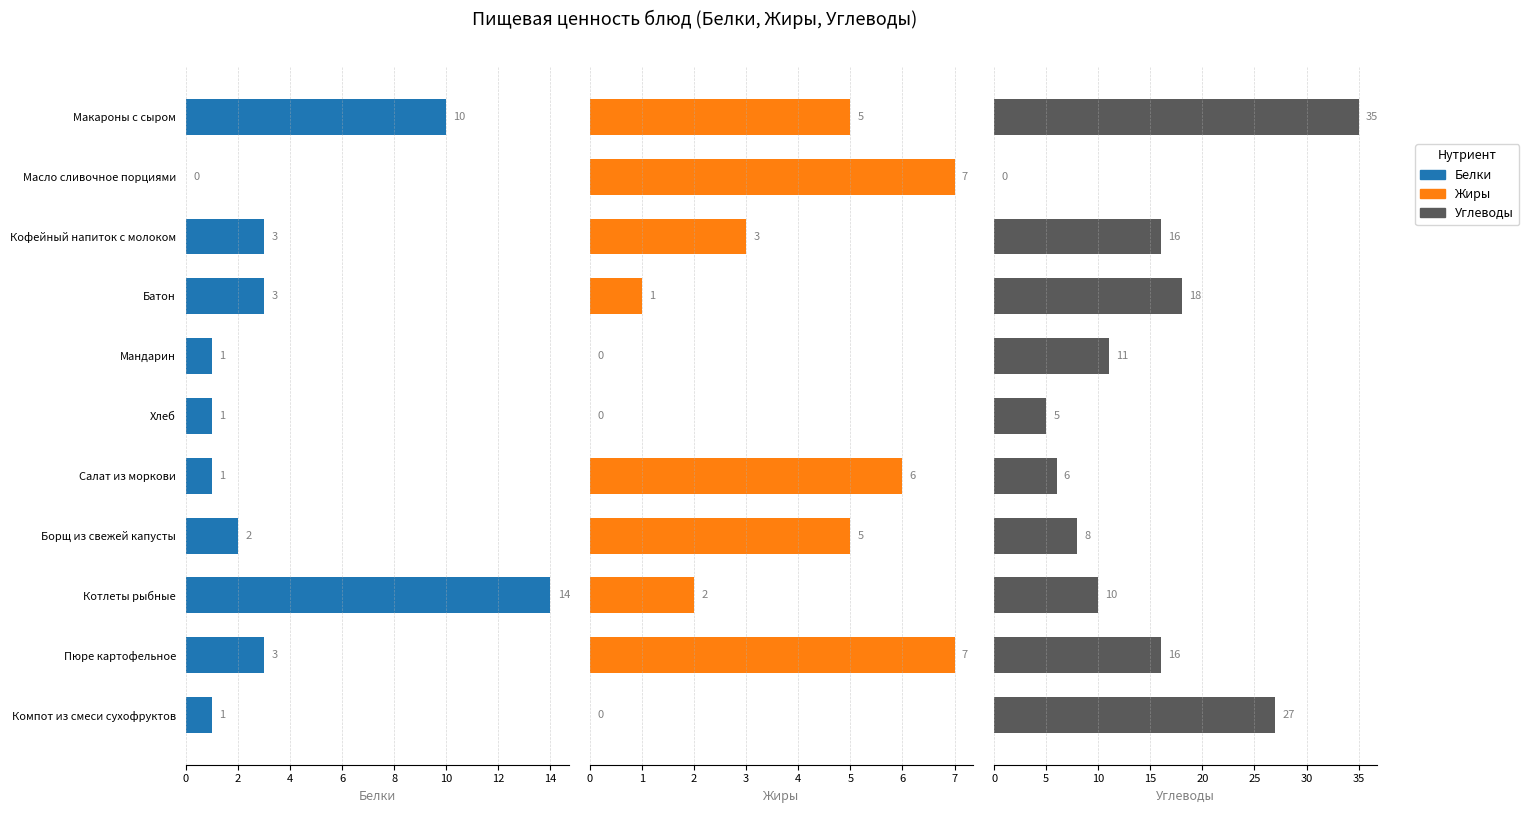

How many data points in Белки are above 2?

5